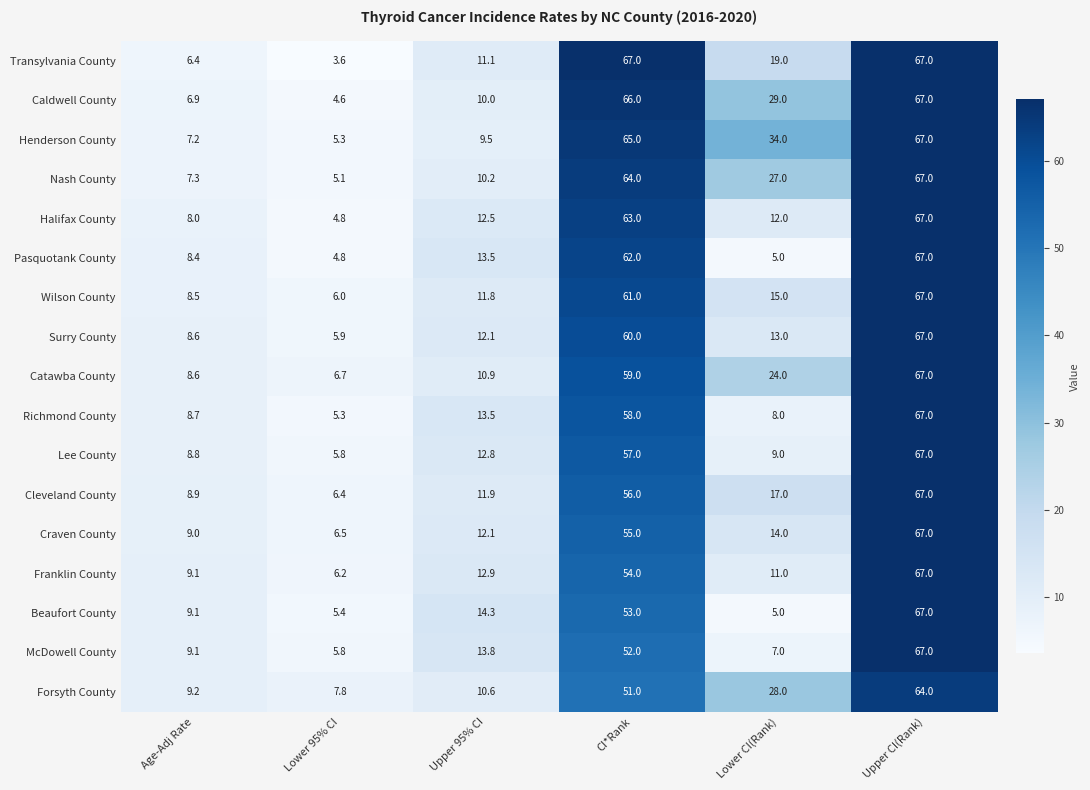

Is it true that Halifax County equals 4.8 at Lower 95% CI?

True